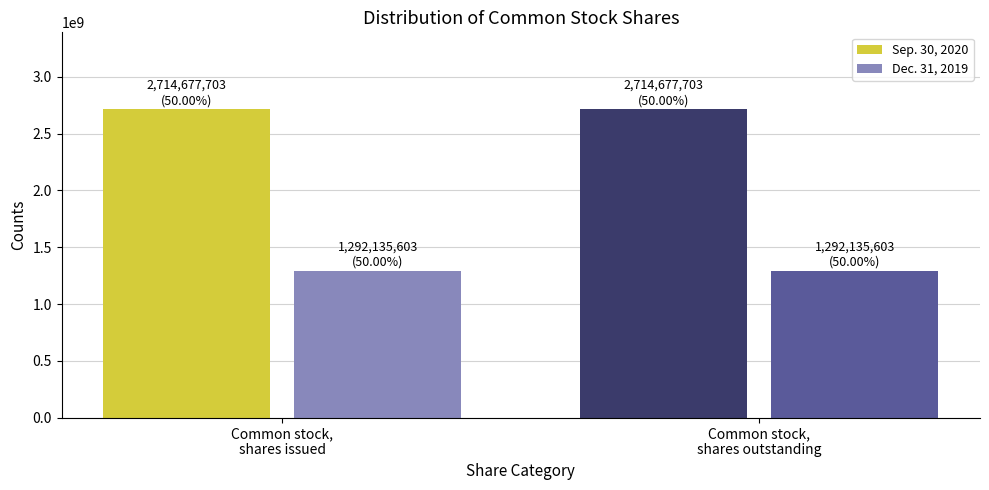

Which series has the largest total across all categories?

Sep. 30, 2020